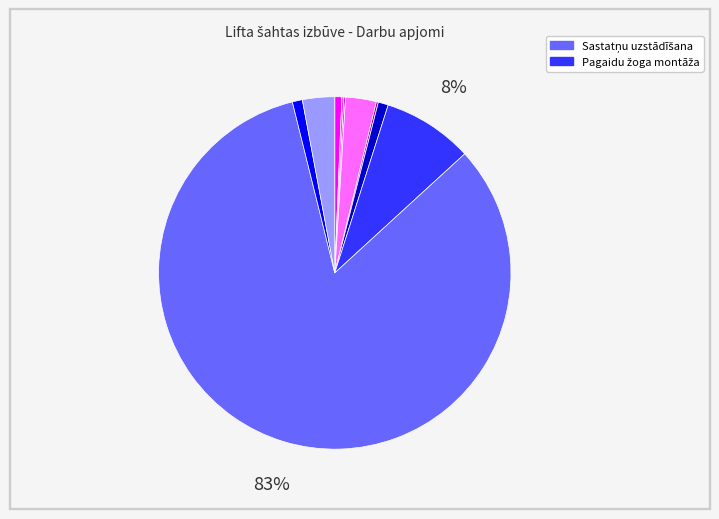

To the nearest percent, what is the difference between the largest and smallest slice percentages?

83%